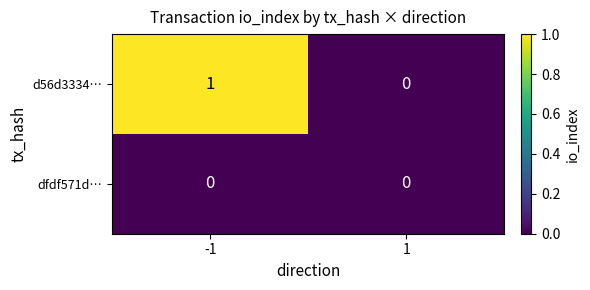

Reading left to right, extract all data points from this chart.

d56d3334…: 1	0
dfdf571d…: 0	0